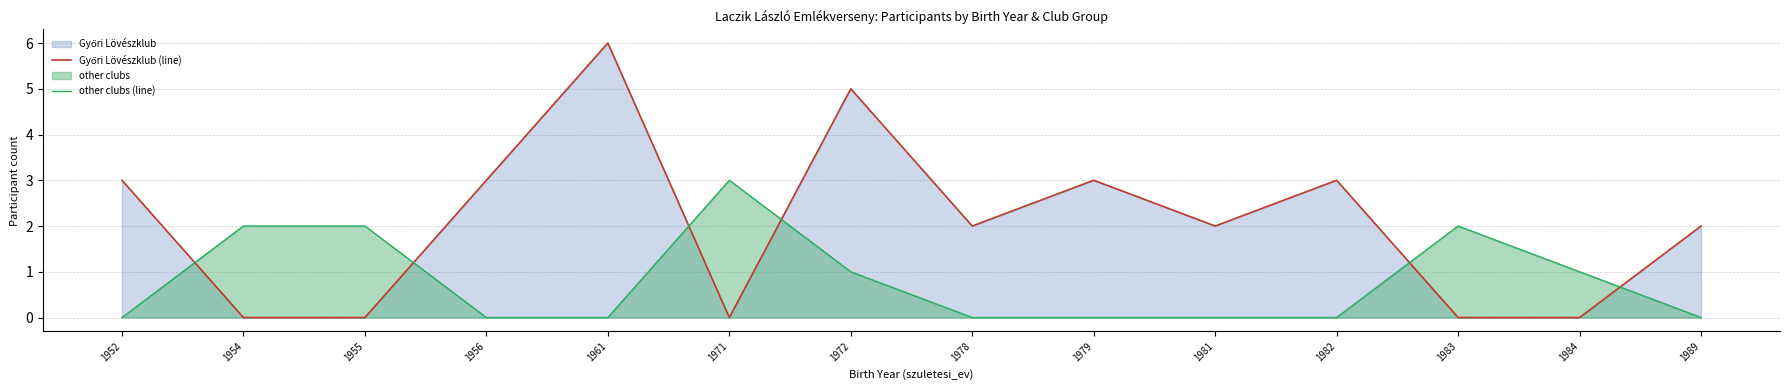

Between 1961 and 1983, which is larger?

1961